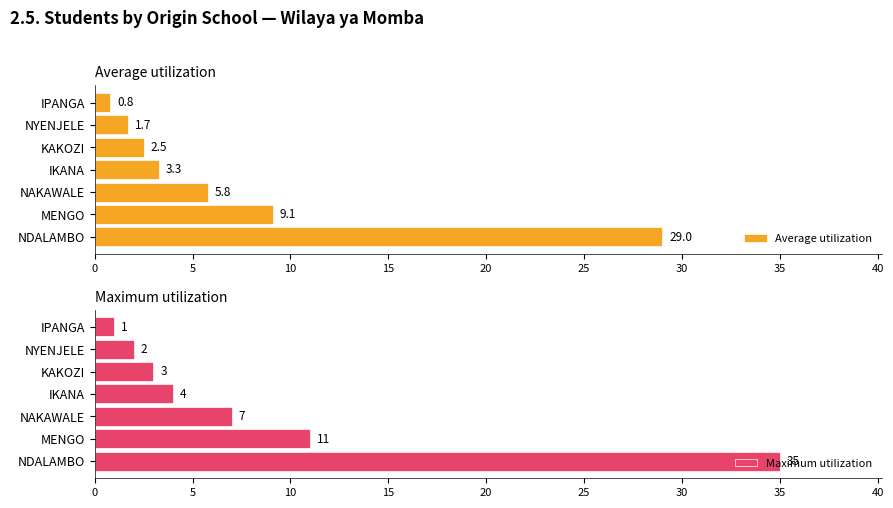

At how many categories does at least one series exceed 29?

1